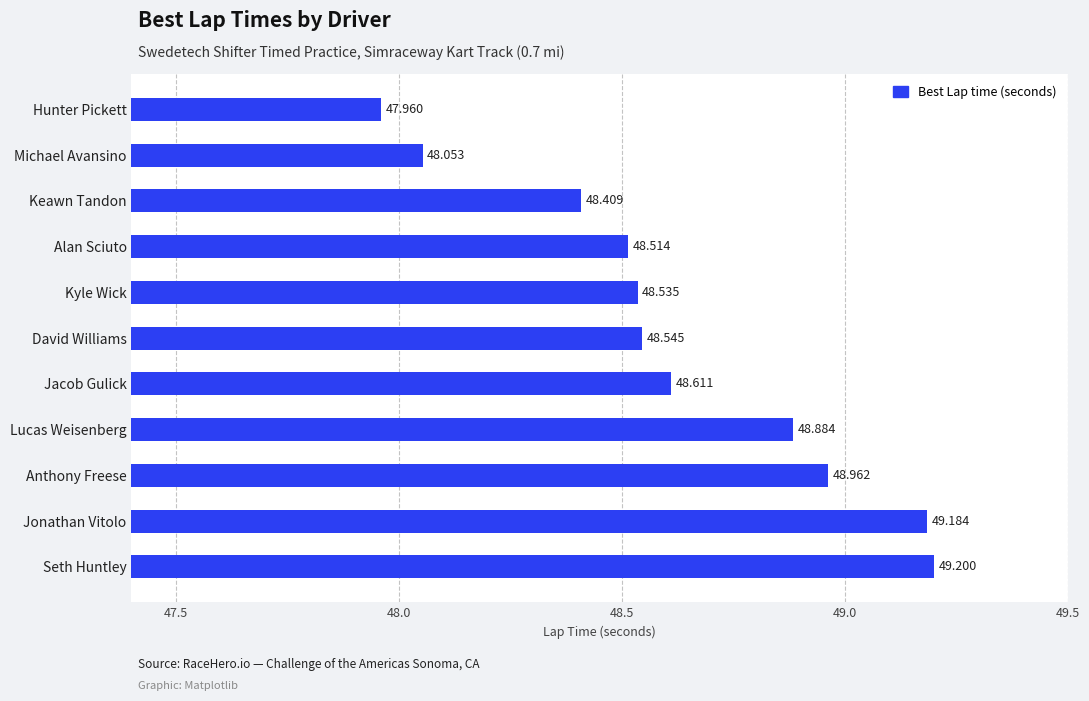

At which label is the value closest to 48?

Hunter Pickett